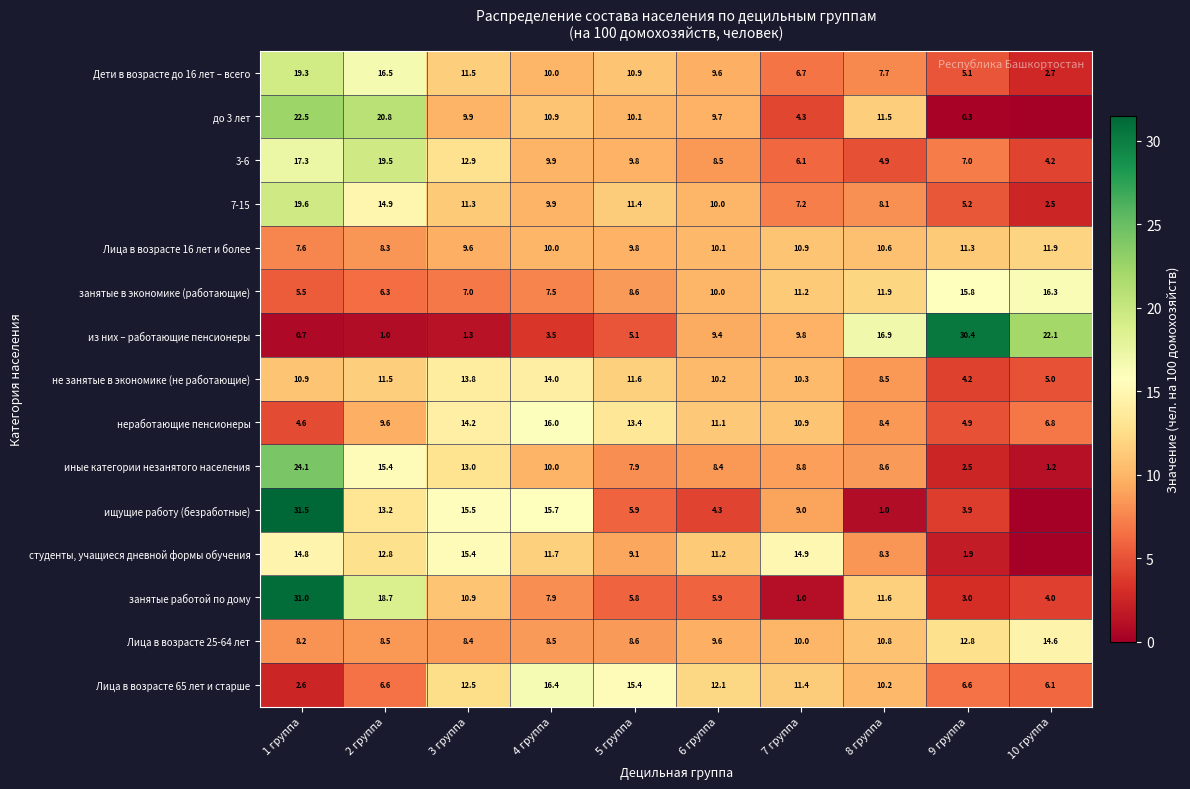

Which label corresponds to the smallest value in the chart?

10 группа